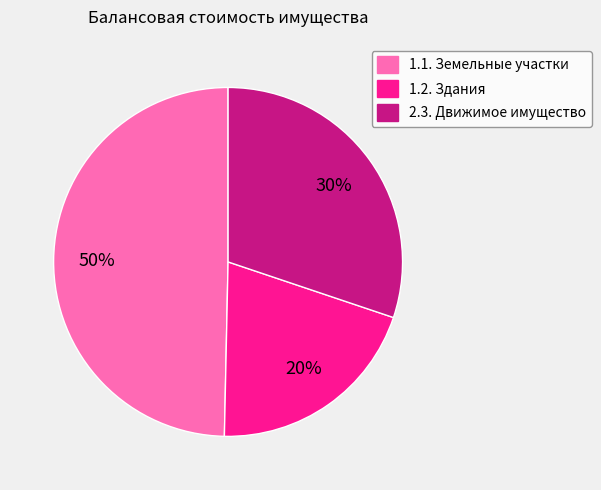

What is the smallest slice in the pie chart?

1.2. Здания